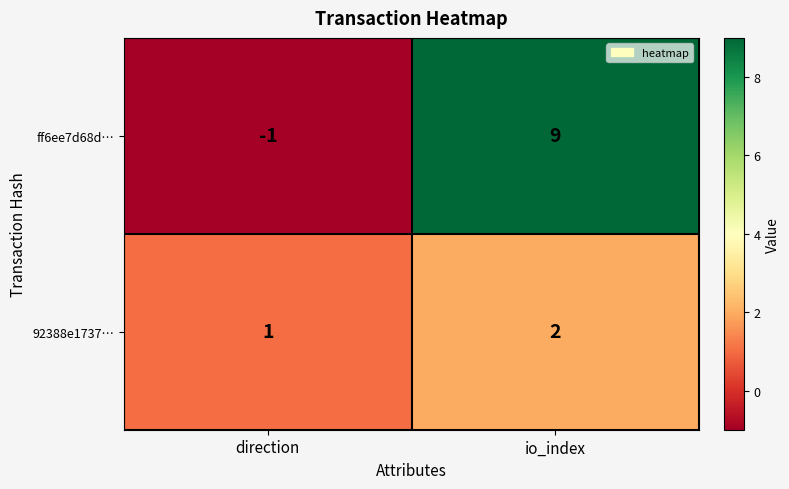

True or false: 92388e1737… has a value of 2 at io_index.

True